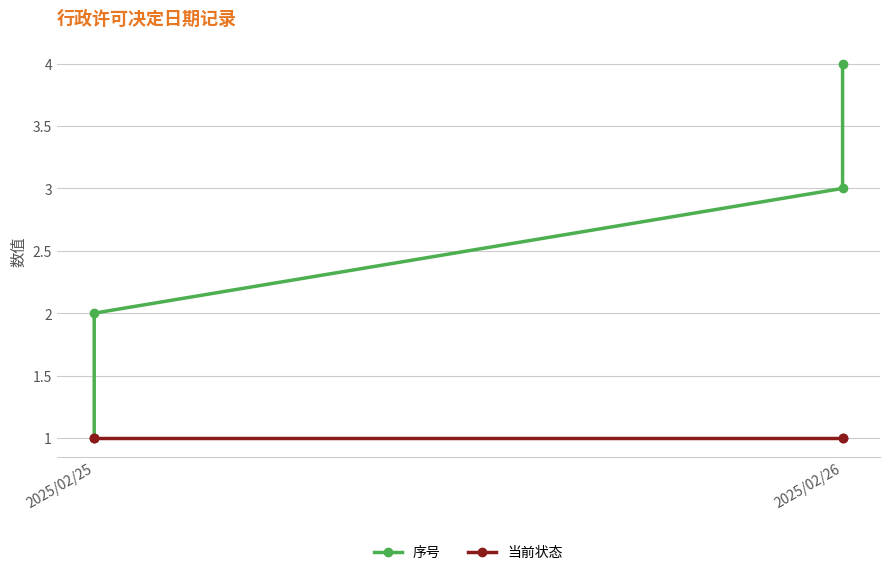

True or false: 序号 and 当前状态 intersect in this chart.

False